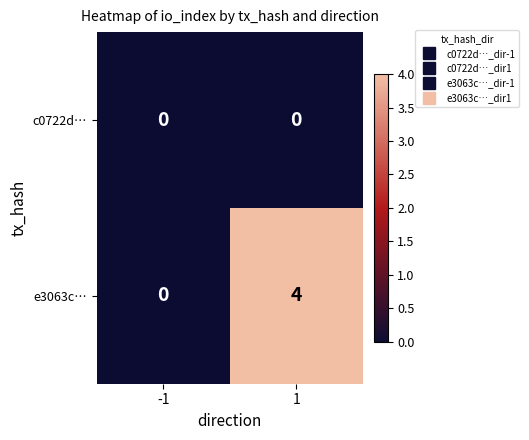

How many categories are shown in the chart?

2